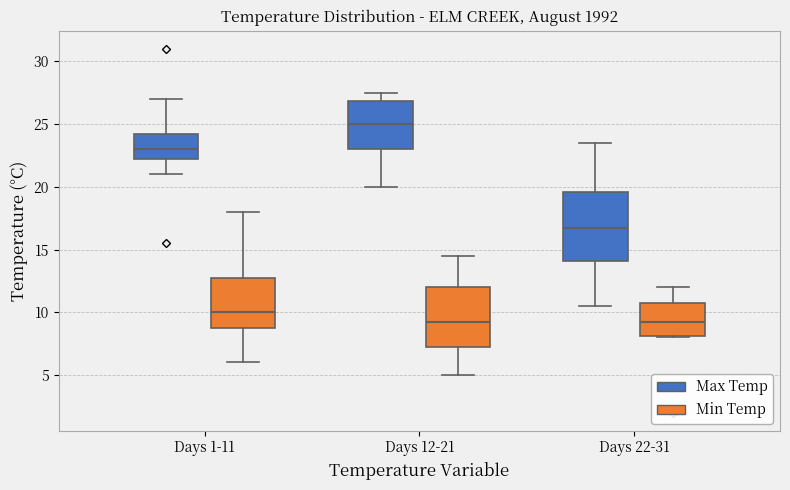

Where is the upper edge of the box for Days 12-21 (Max Temp) on the y-axis? The values are not printed on the chart, so give them approximately, as read against the axis.

27.0